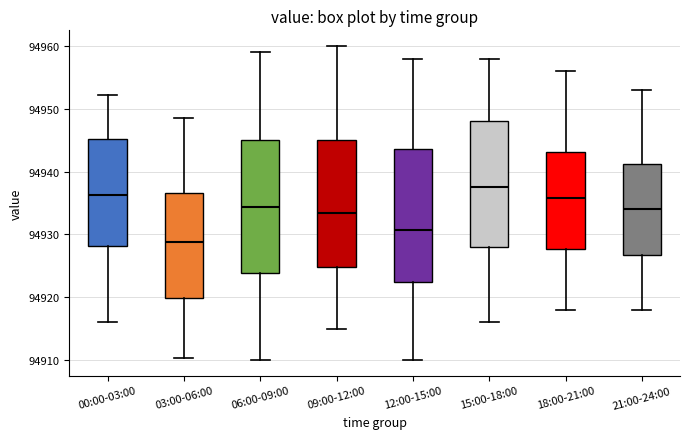

Where is the lower edge of the box for 12:00-15:00 on the y-axis? The values are not printed on the chart, so give them approximately, as read against the axis.

94922